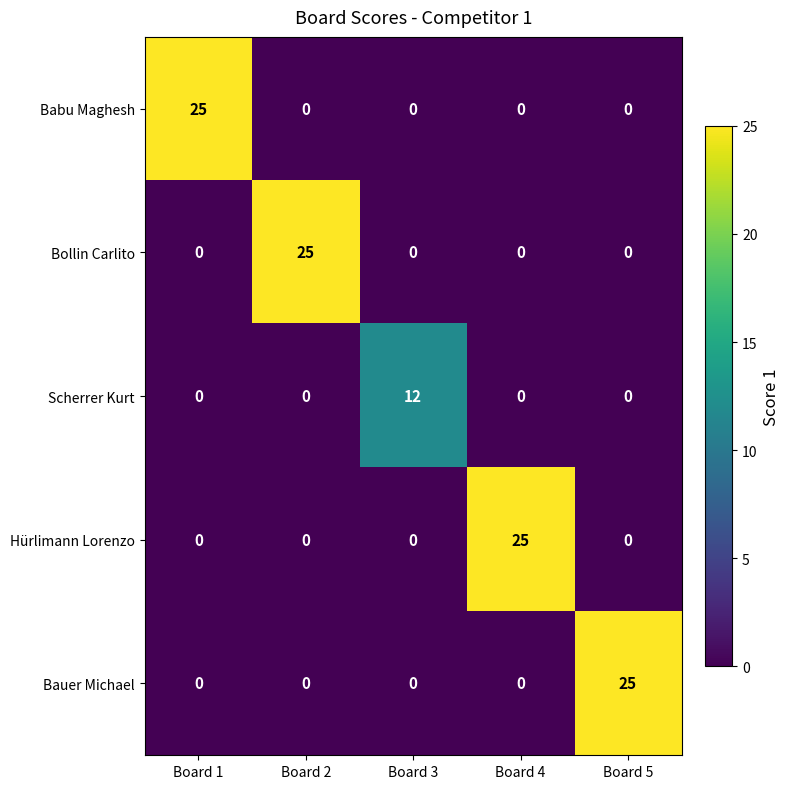

What is the total value across all series at Board 2?

25